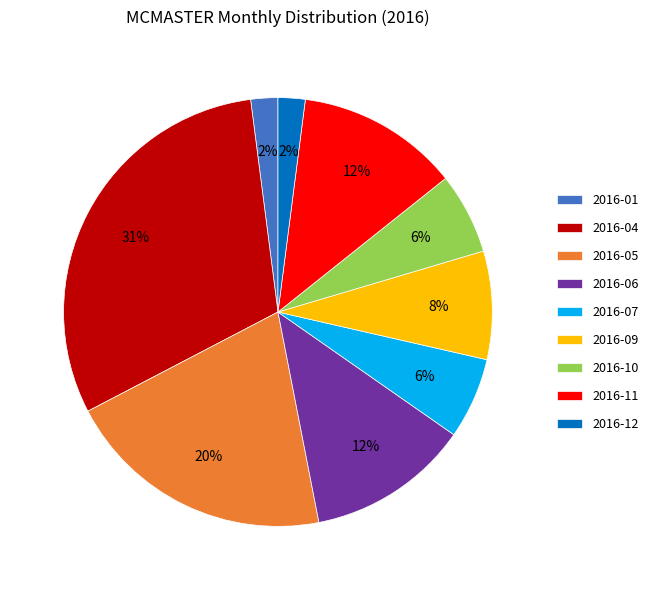

Which category has the biggest portion of the pie?

2016-04